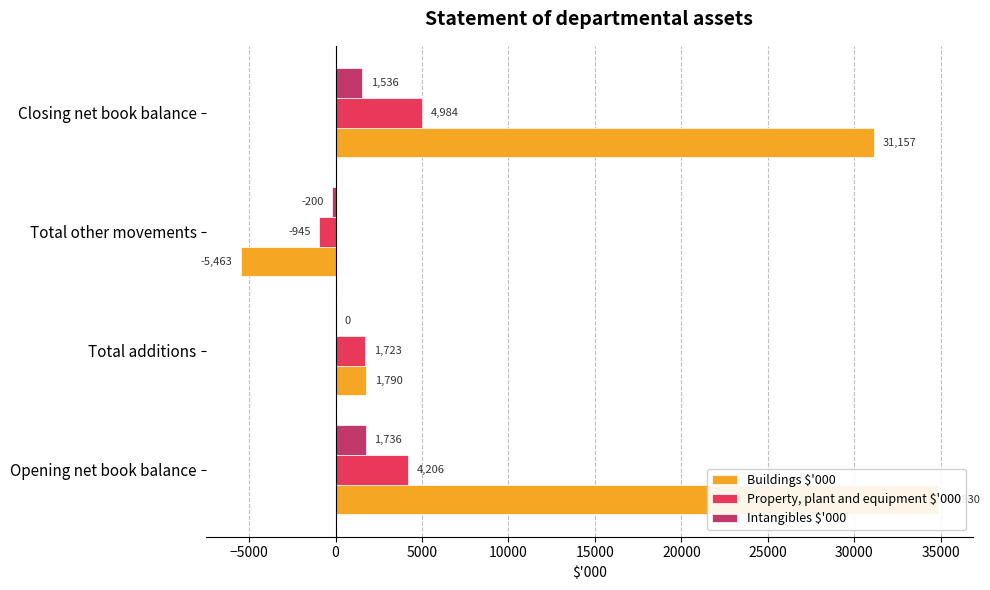

The value of Intangibles $'000 at Total other movements is -357. True or false?

False